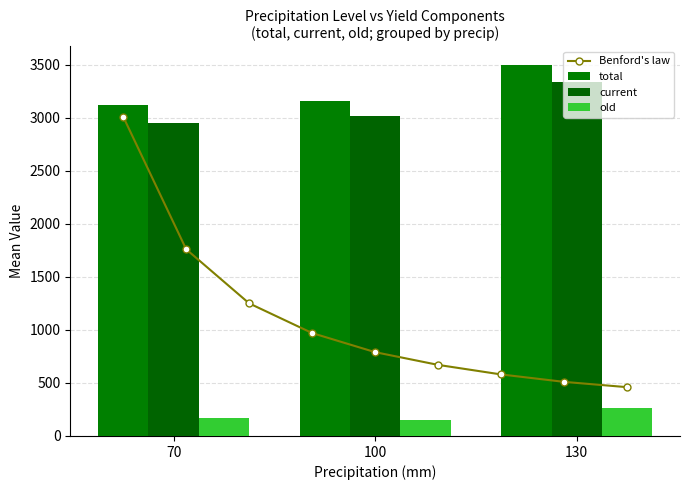

How many data points in current are above 3013?

2